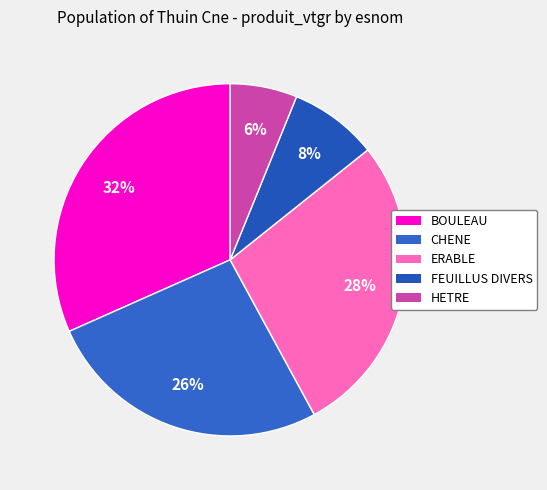

Count the number of slices in the pie.

5